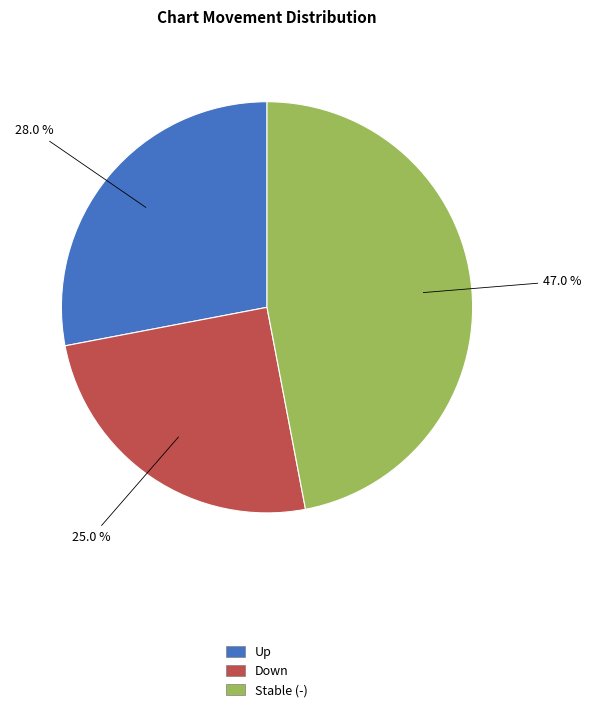

Does any single category account for the majority?

No